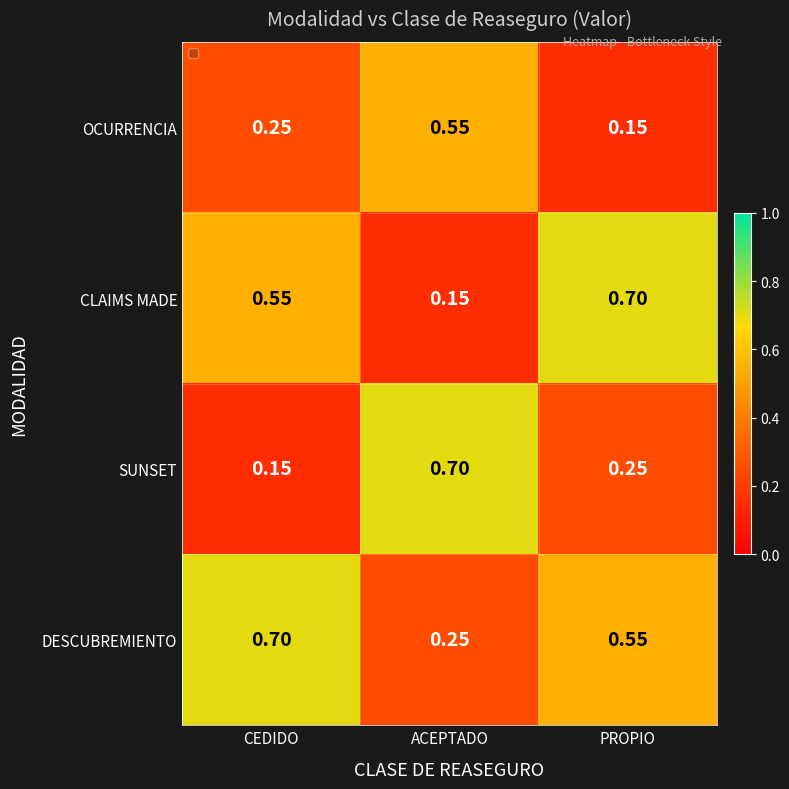

At PROPIO, list the series in order from smallest to largest.

OCURRENCIA, SUNSET, DESCUBREMIENTO, CLAIMS MADE